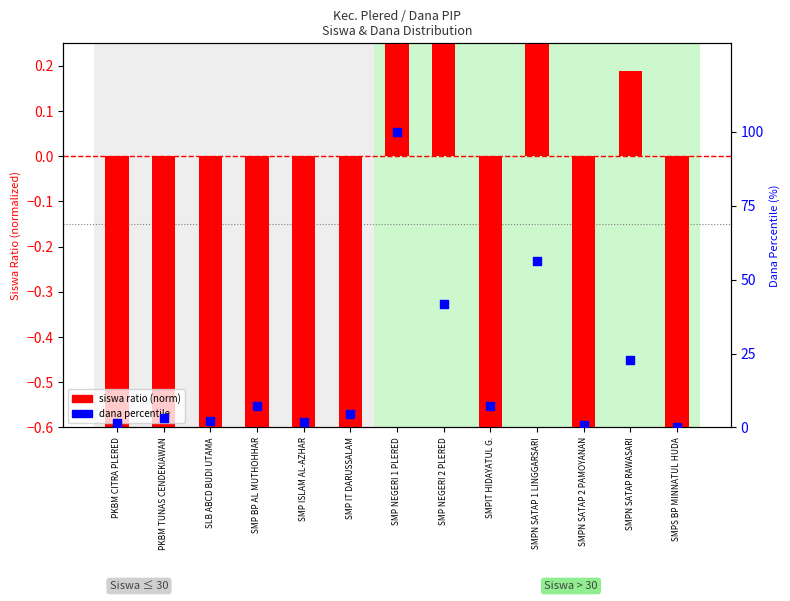

Which series has the widest spread of Y values?

dana percentile